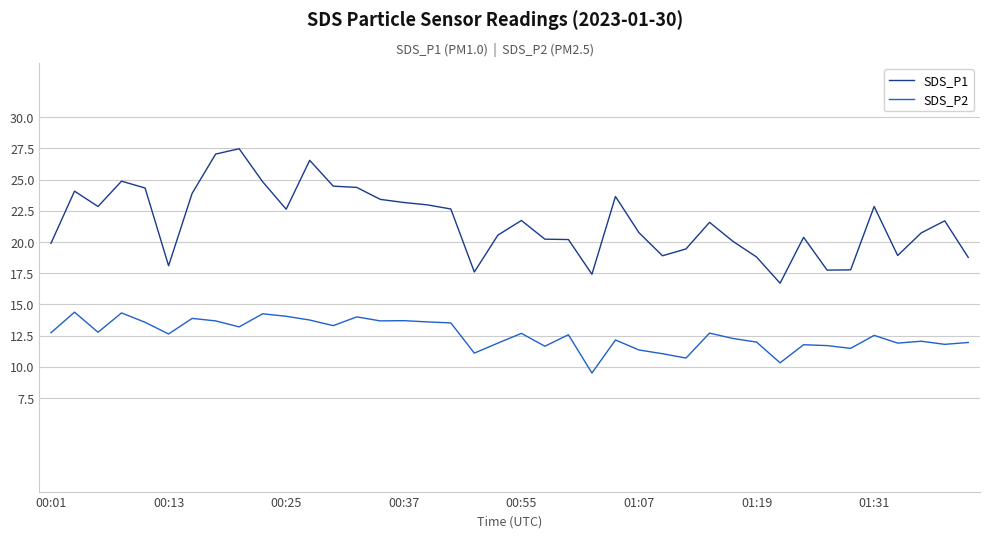

Which series has the widest spread of values?

SDS_P1